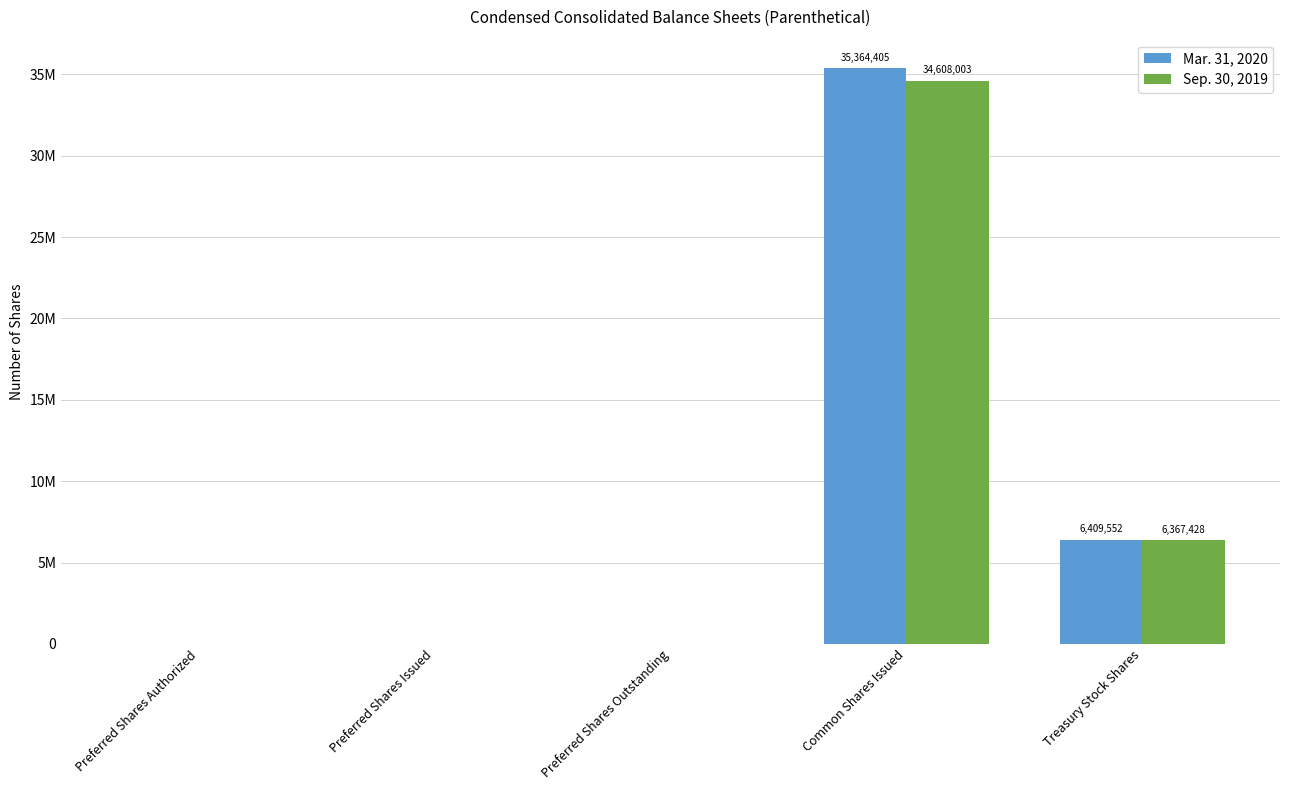

What is the difference between the maximum and minimum values in the Sep. 30, 2019 series?

34608003